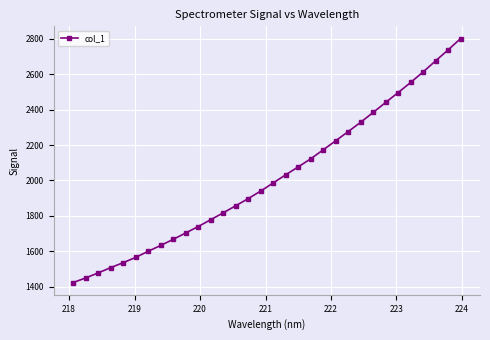

What is the sum of all values?

64518.0